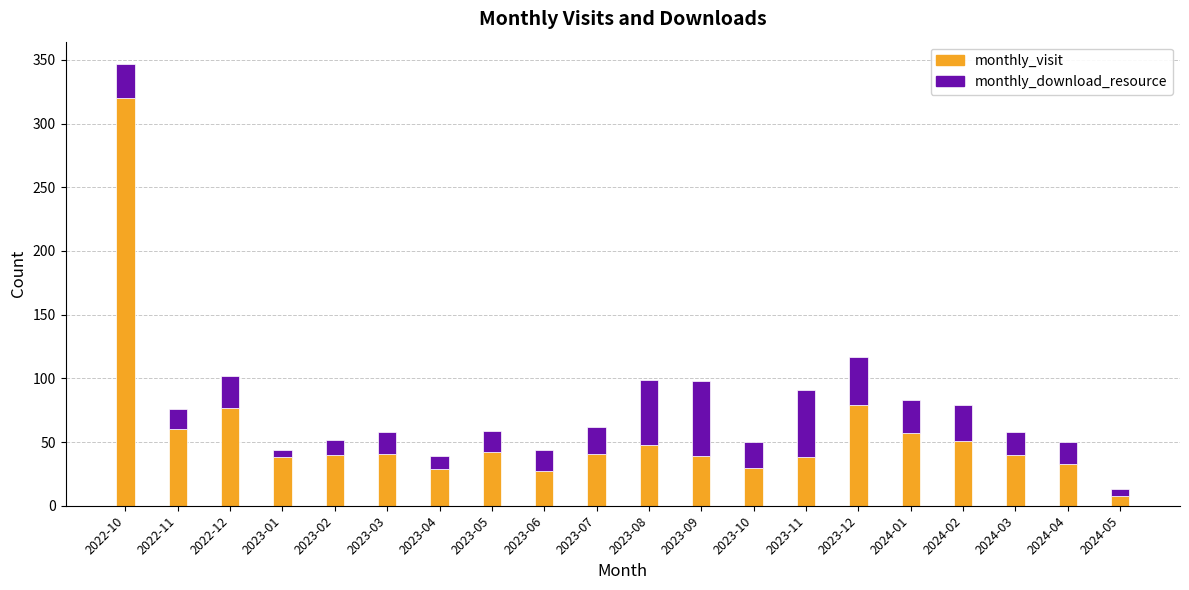

Count the number of categories in the chart.

20